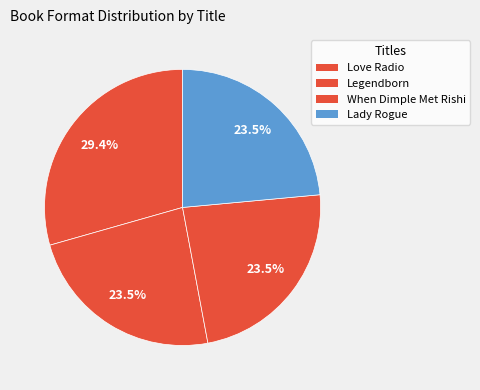

Which has a higher value, When Dimple Met Rishi or Love Radio?

Love Radio